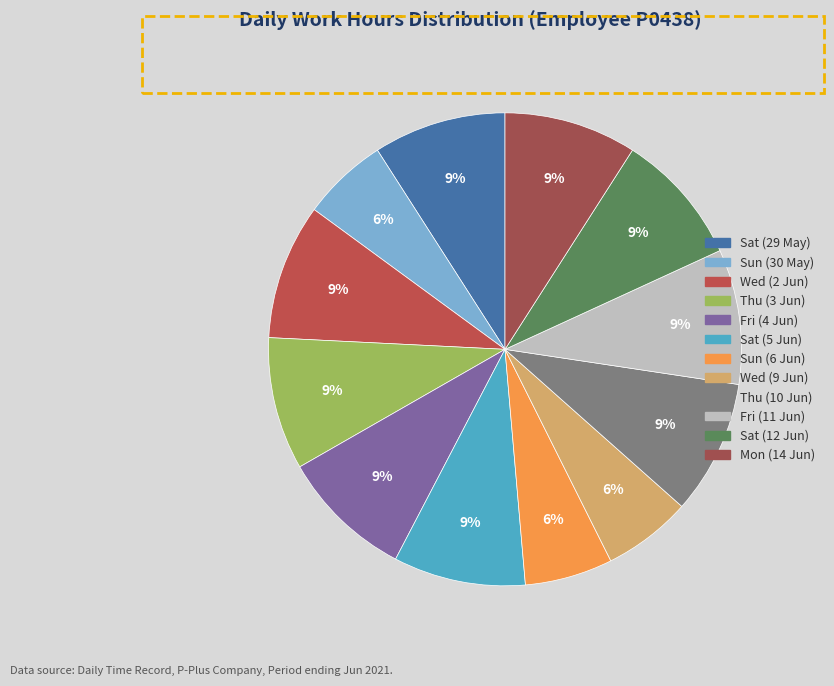

To the nearest percent, what is the difference between the largest and smallest slice percentages?

3%